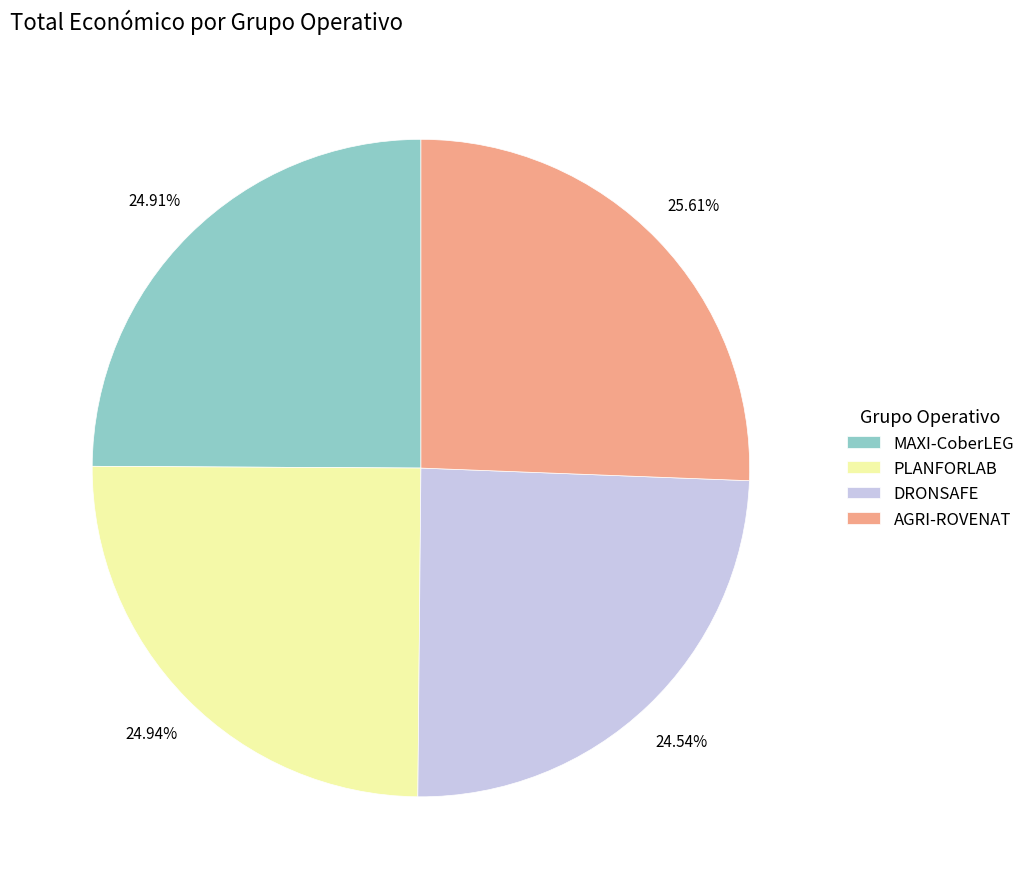

Count the number of slices in the pie.

4